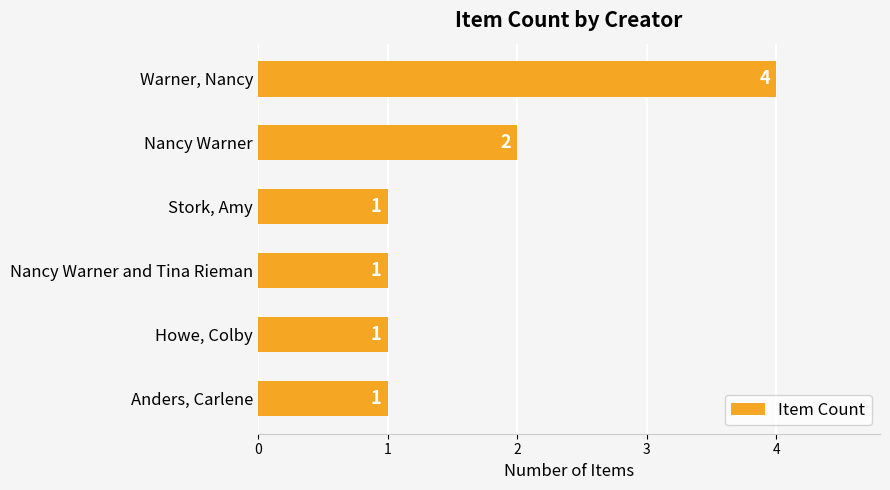

What position from the top is Stork, Amy?

3